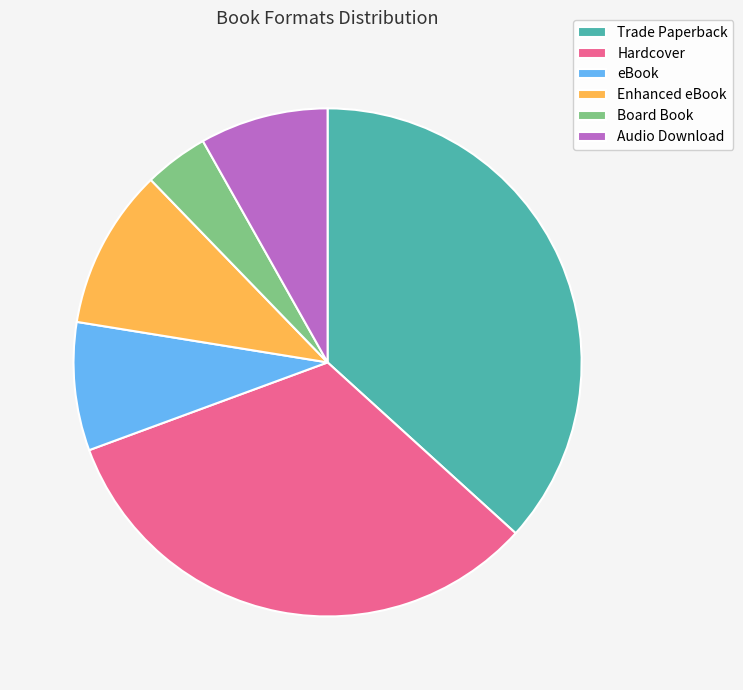

Which slice is the largest?

Trade Paperback